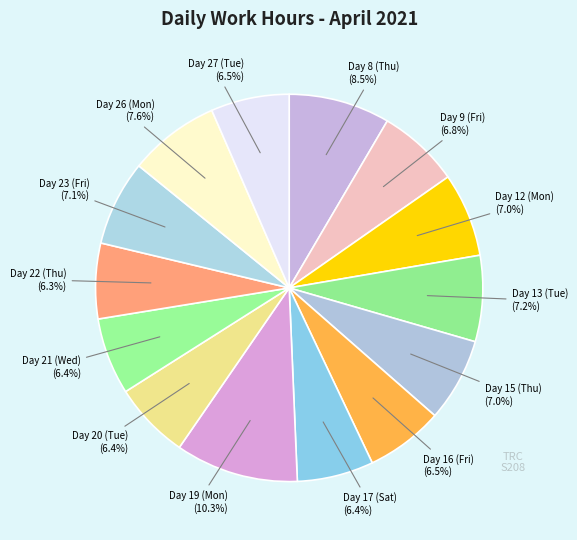

How many segments does this pie chart have?

14